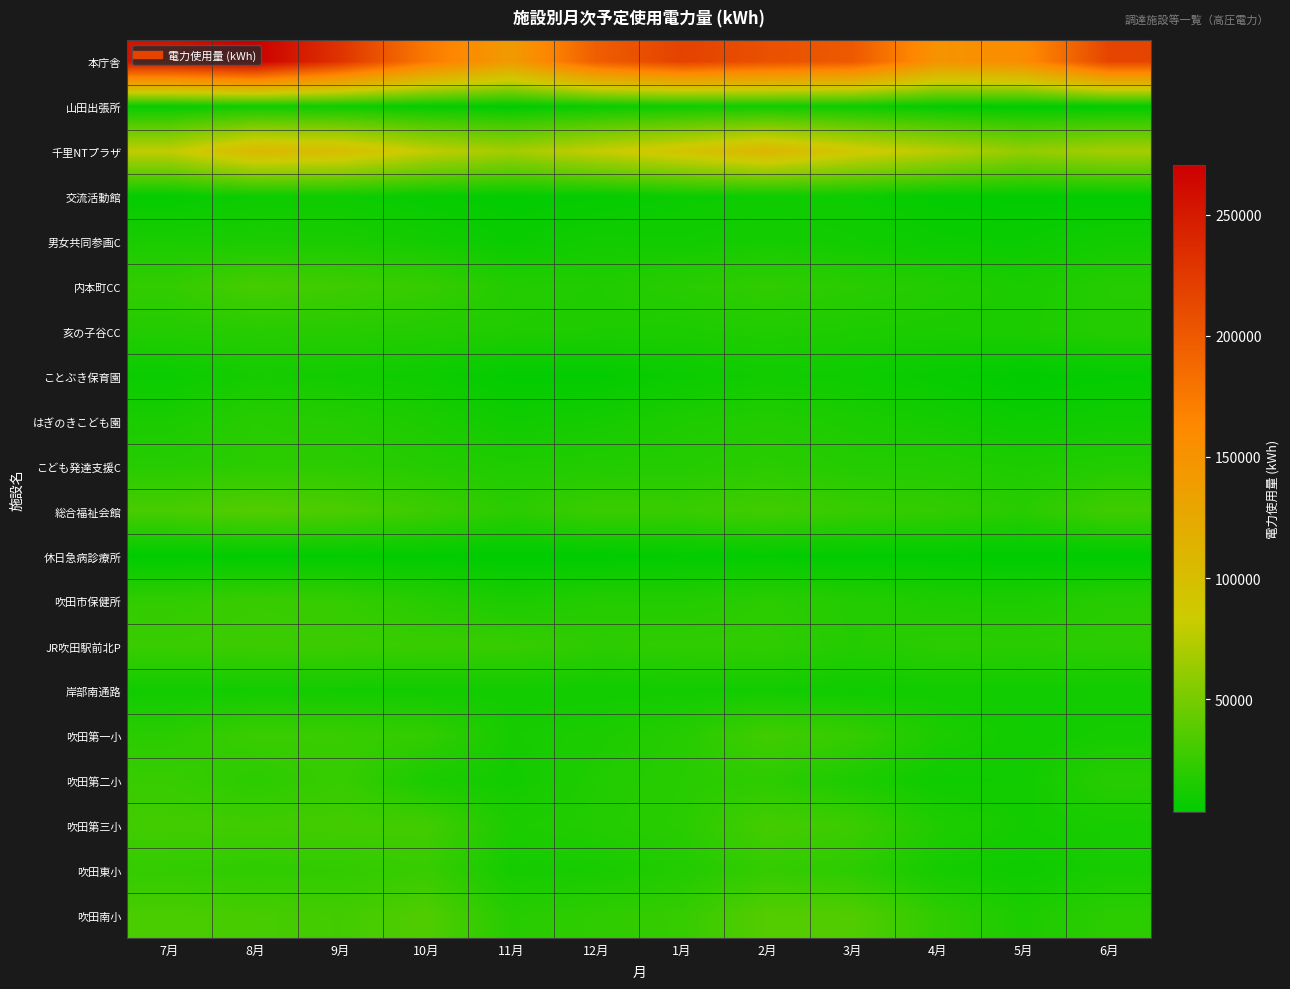

At how many categories does at least one series exceed 52068?

12